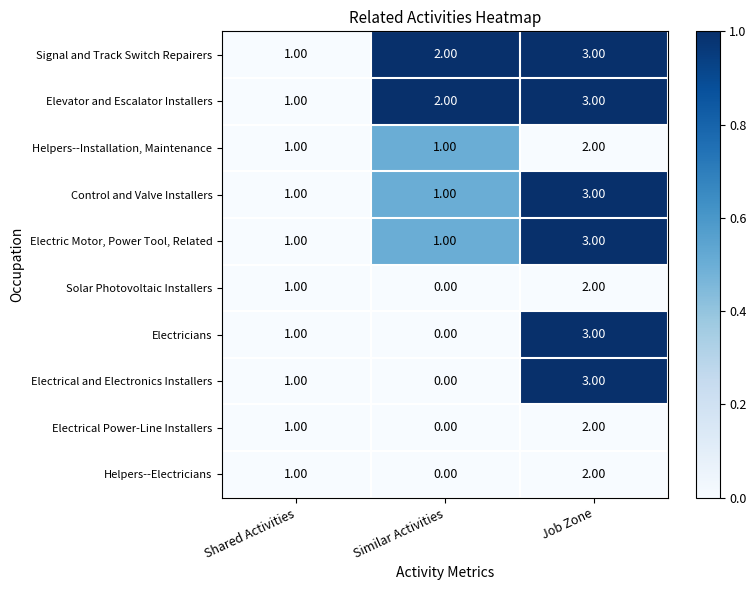

What is the sum of all Signal and Track Switch Repairers values?

6